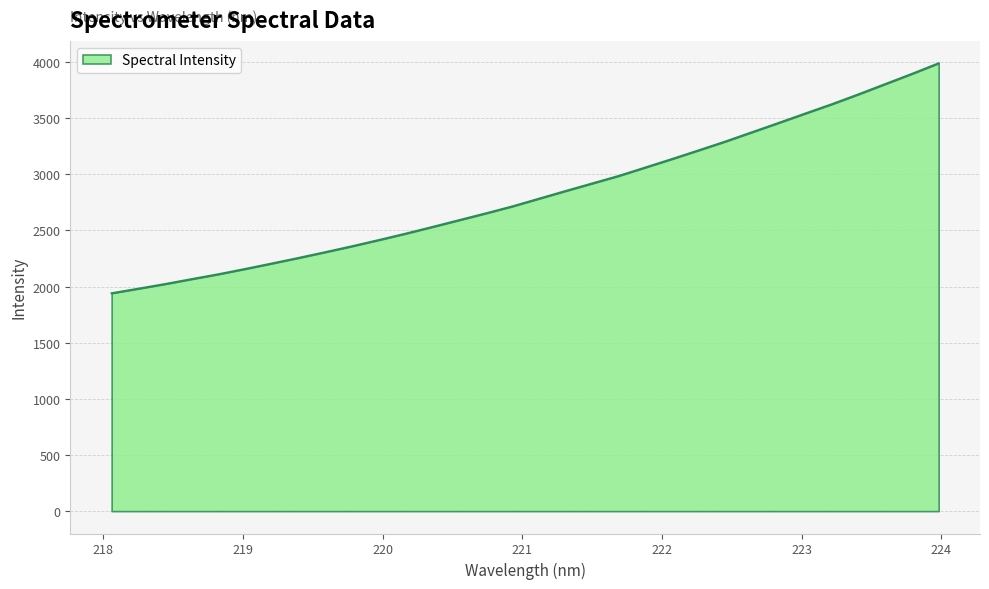

What is the difference between the second highest and minimum values?

1953.8